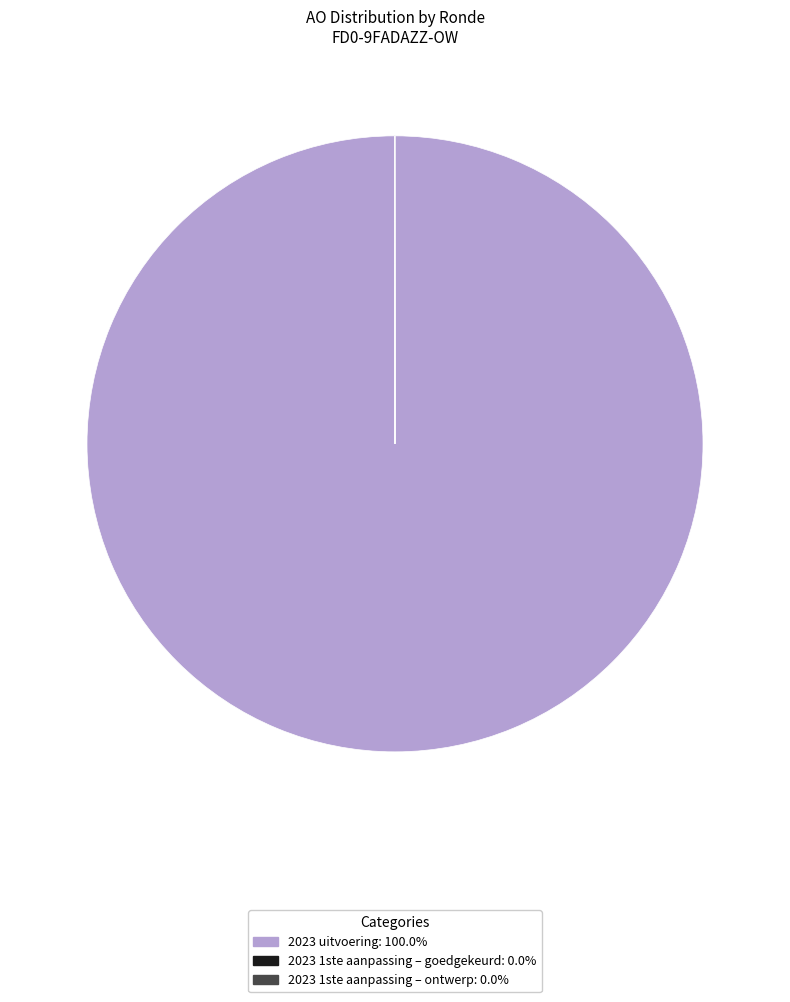

Which slice is the largest?

2023 uitvoering